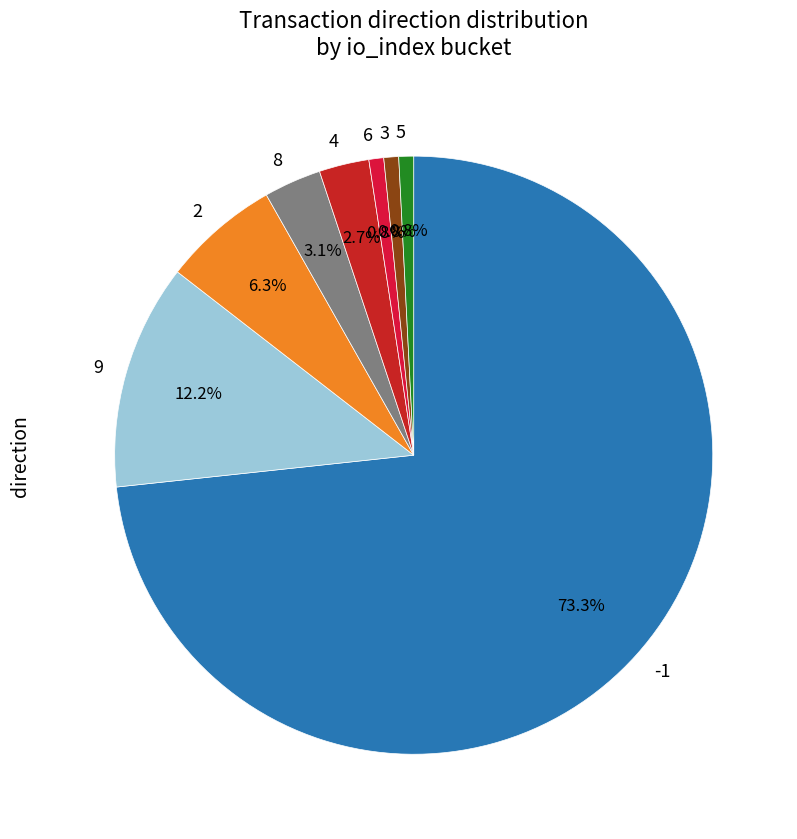

Is the sum of 6 and 5 greater than half?

No